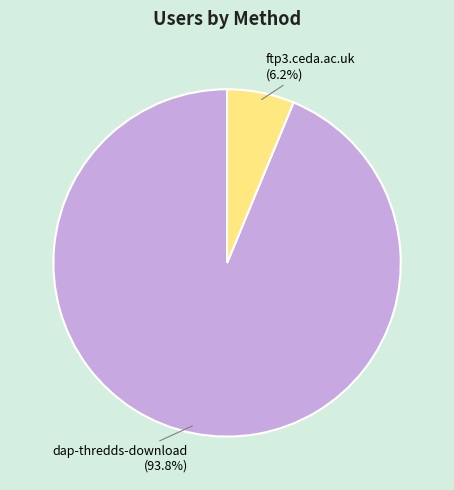

Is there a majority slice in this chart?

Yes